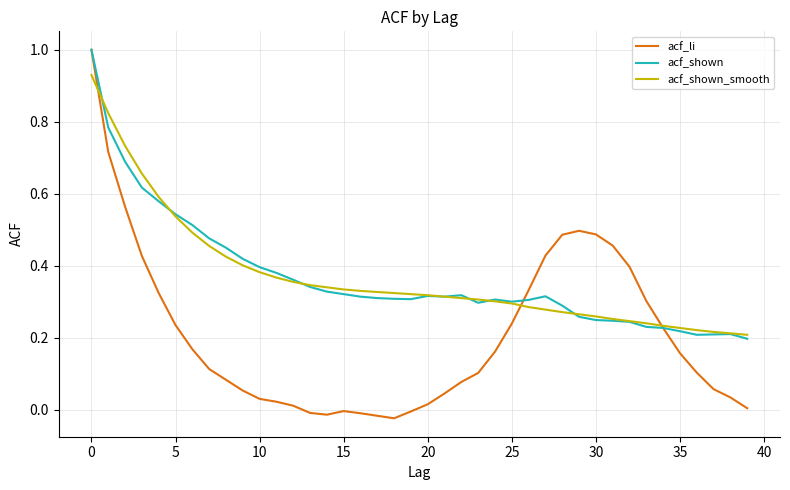

Which series has the widest spread of values?

acf_li